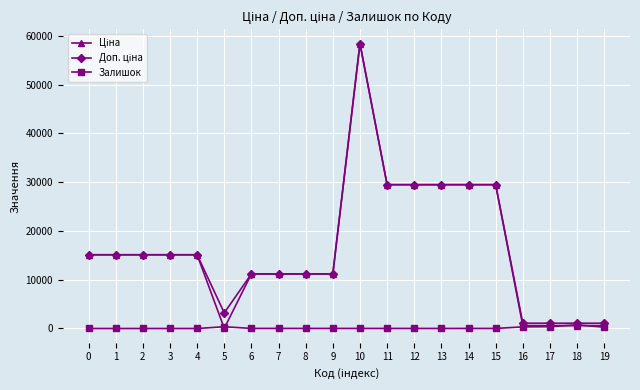

What is the value of the Залишок point at the 9th from the left?

17.0